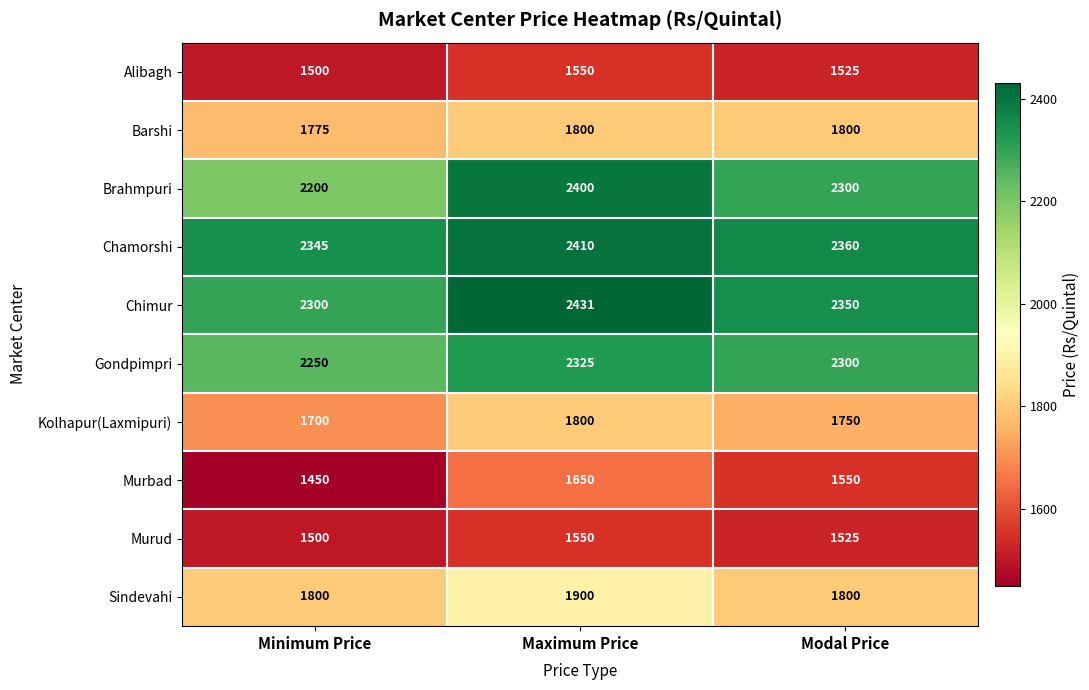

The Brahmpuri series shows 3038 at Minimum Price. True or false?

False